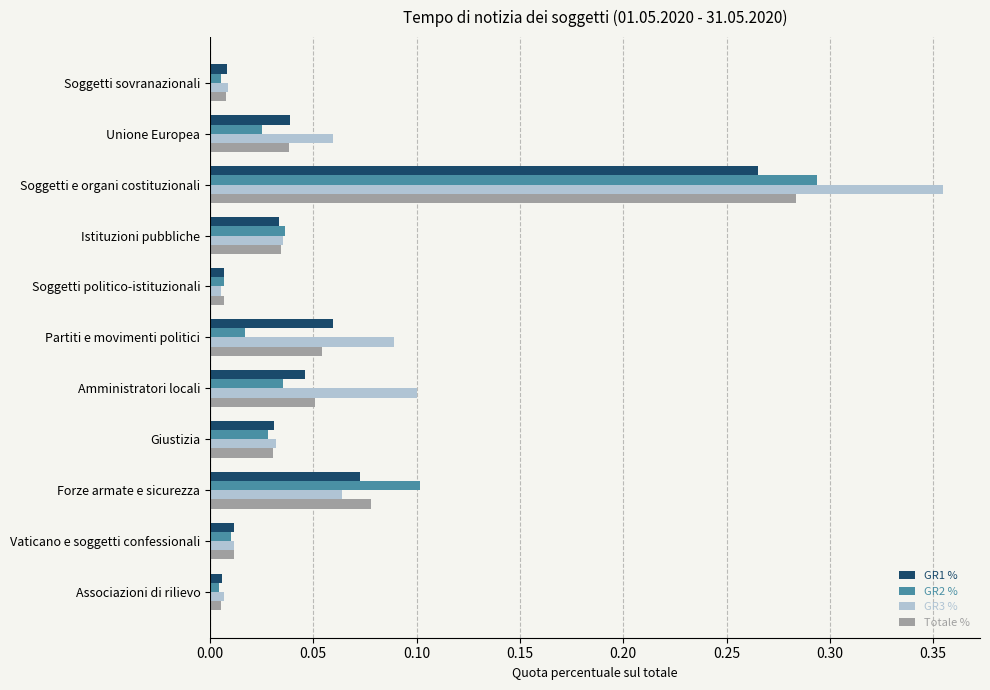

At how many categories does at least one series exceed 0?

11